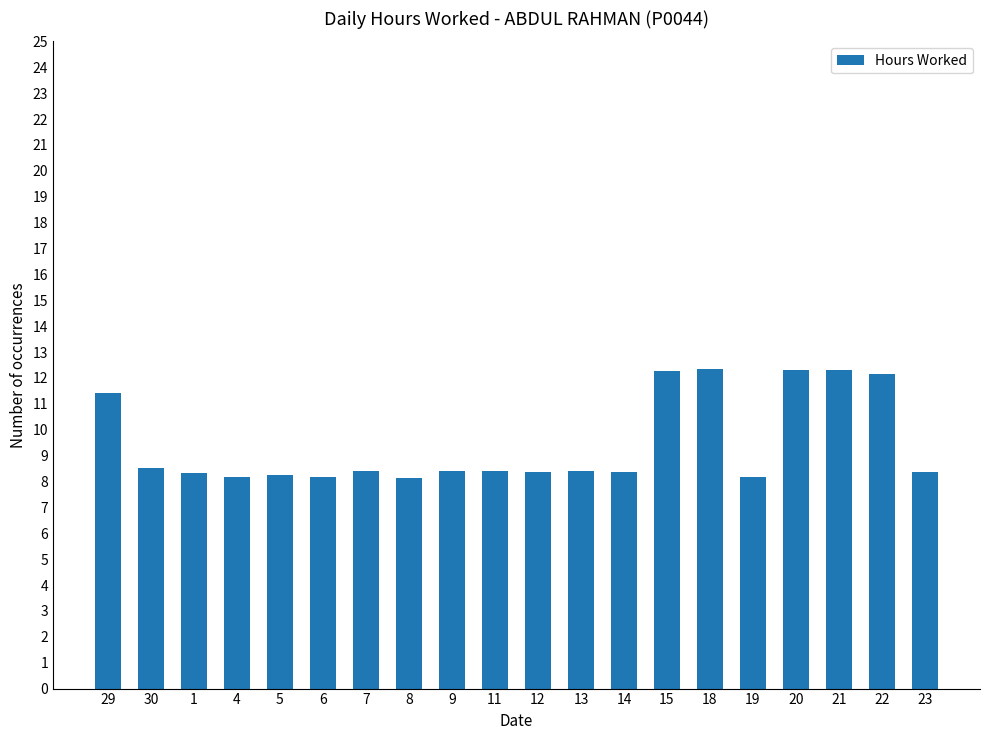

What is the label of the 12th bar from the right?

9